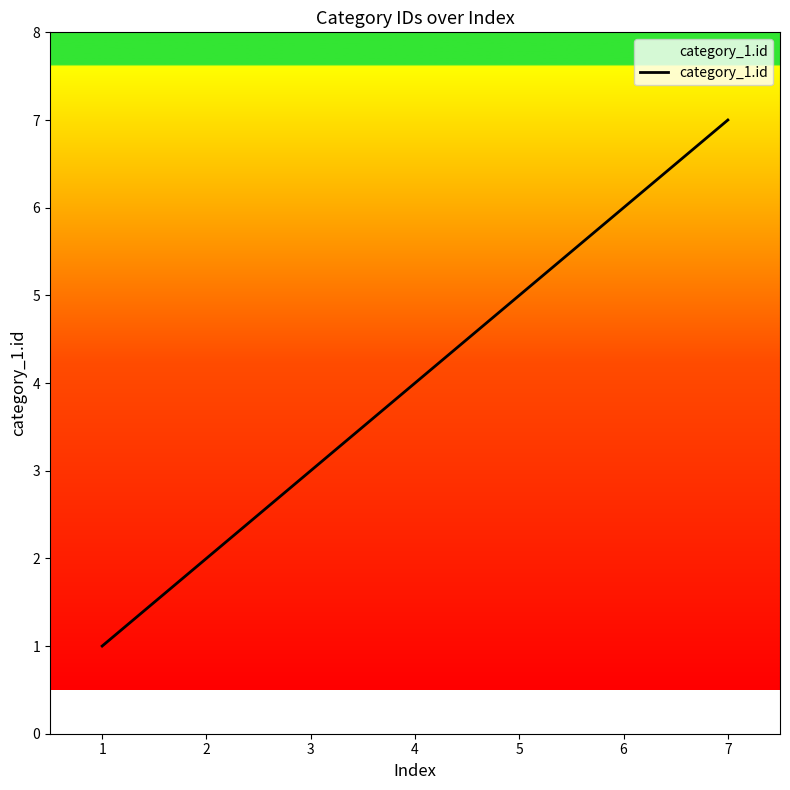

True or false: the data has more than 2 interior local peaks.

False